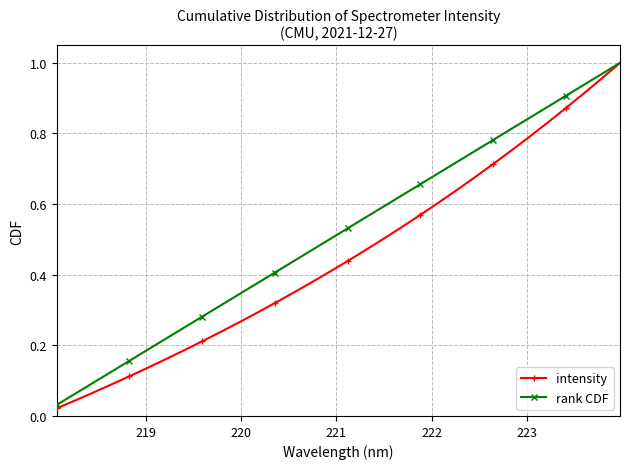

At how many categories does at least one series exceed 0?

32